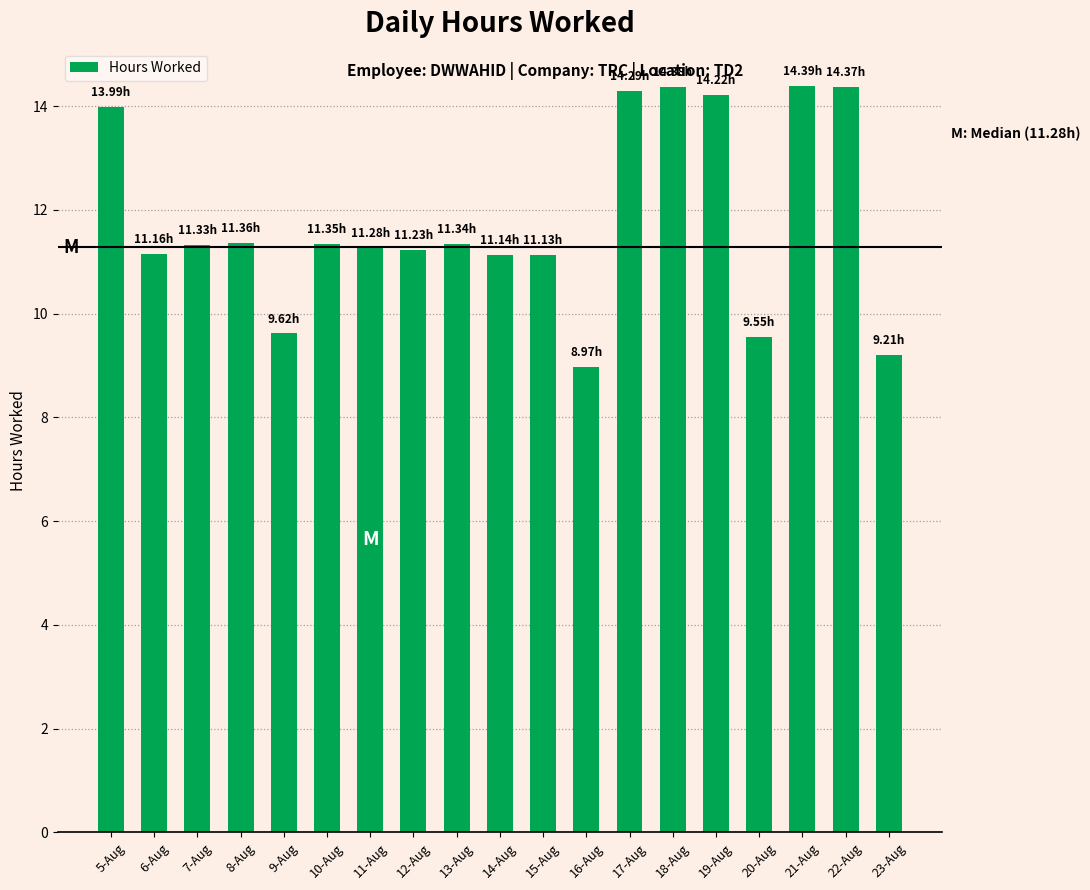

What is the sum of the values at 16-Aug and 23-Aug?

18.2